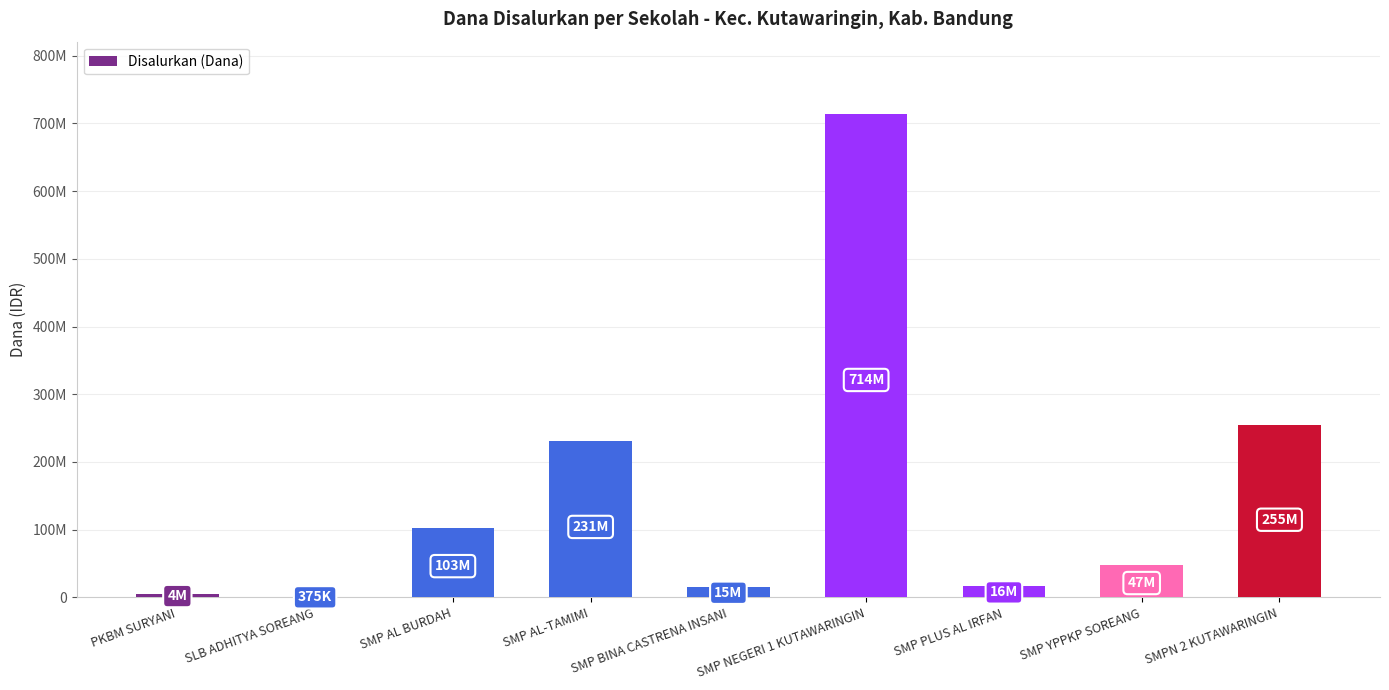

Are the bars horizontal?

No